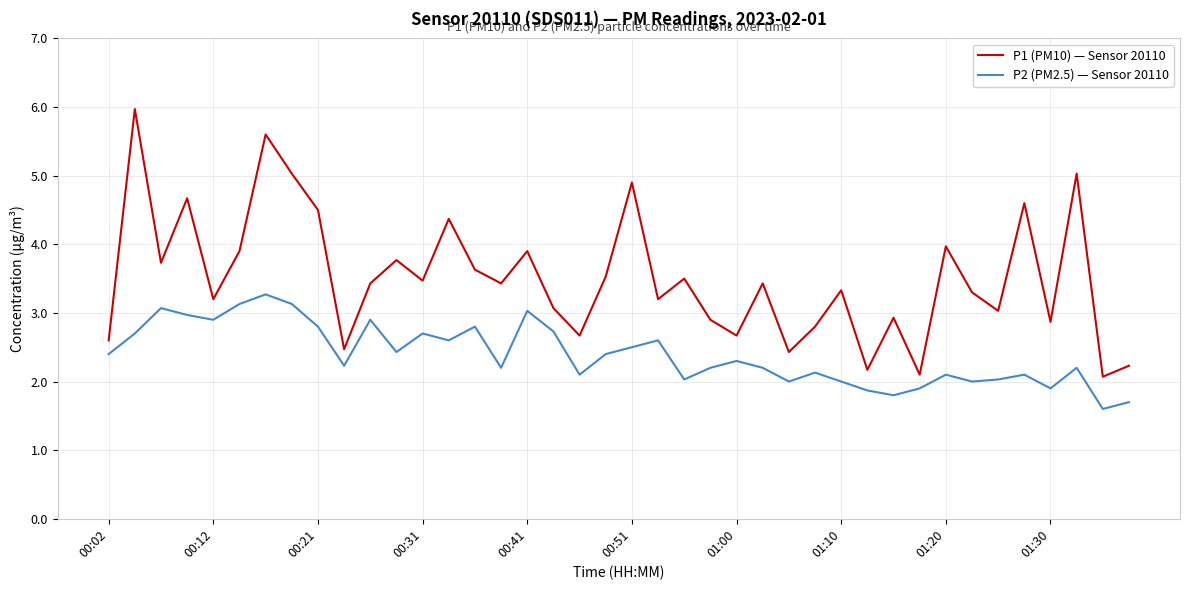

What is the greatest value displayed?

6.0